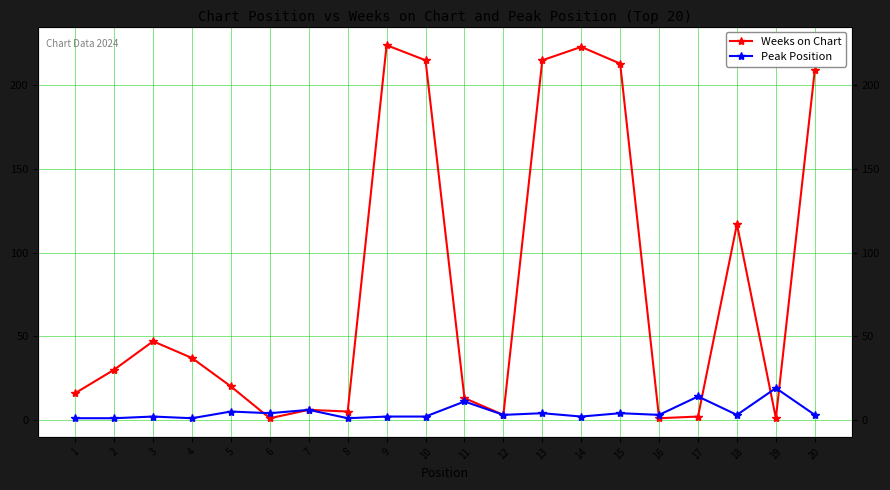

What is the total value across all series at 4?

38